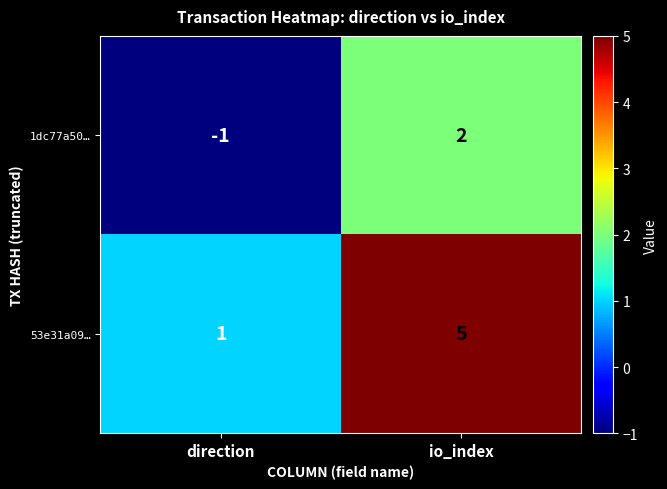

How many categories are shown in the chart?

2